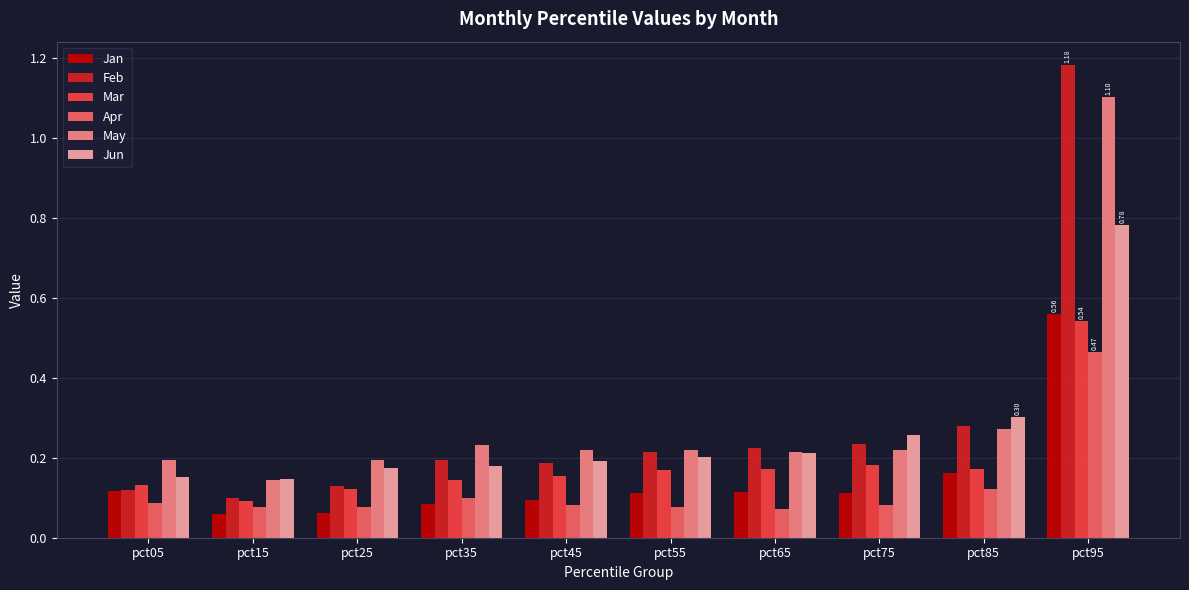

At which category is the sum across all series the highest?

pct95